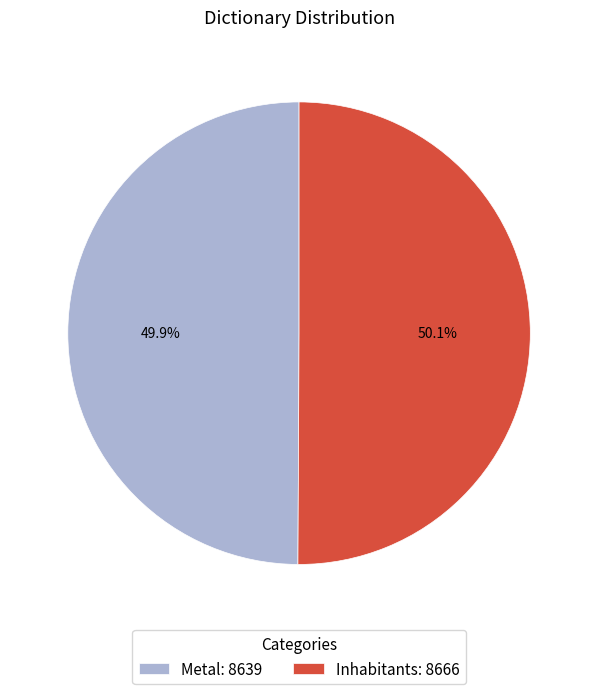

To the nearest percent, what portion does Metal represent?

50%